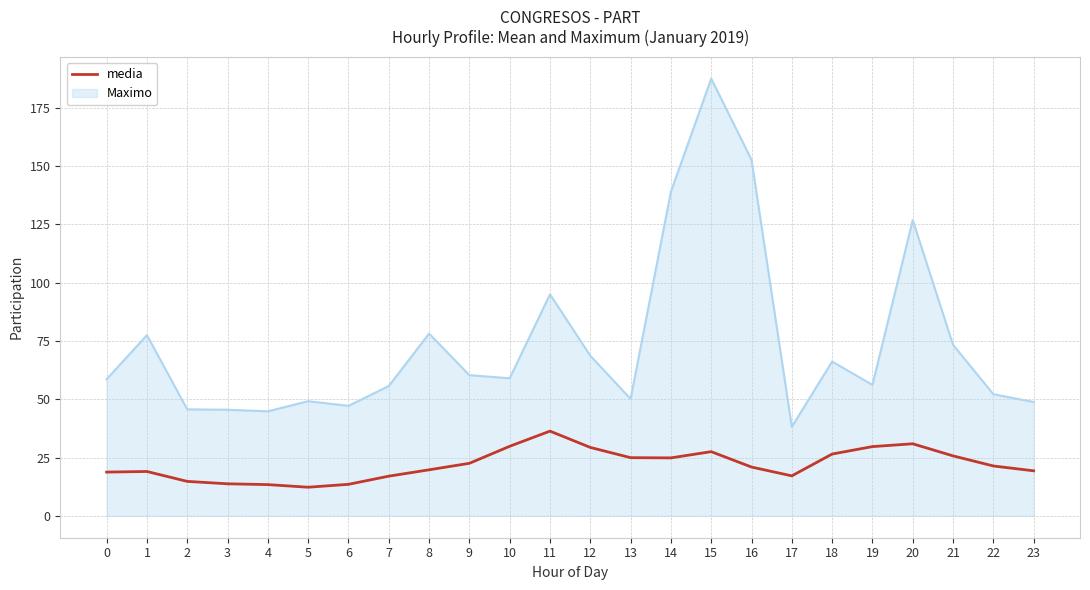

What is the greatest value displayed?

187.5